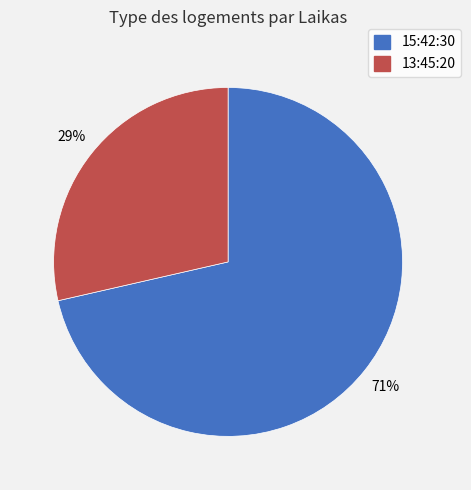

To the nearest percent, what portion does 13:45:20 represent?

29%